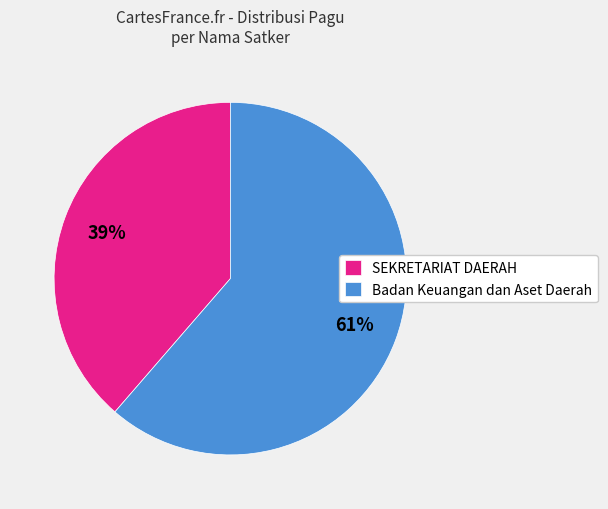

Is there any slice that represents more than half of the pie?

Yes